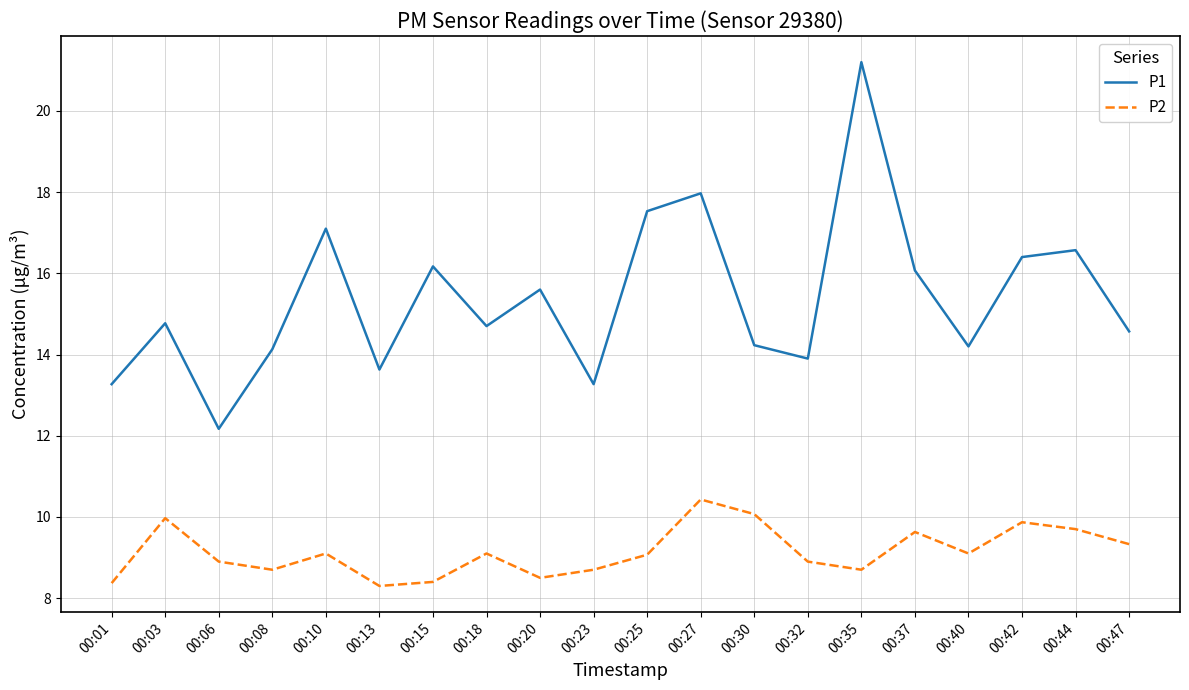

What is the total value across all series at 00:01?

21.6